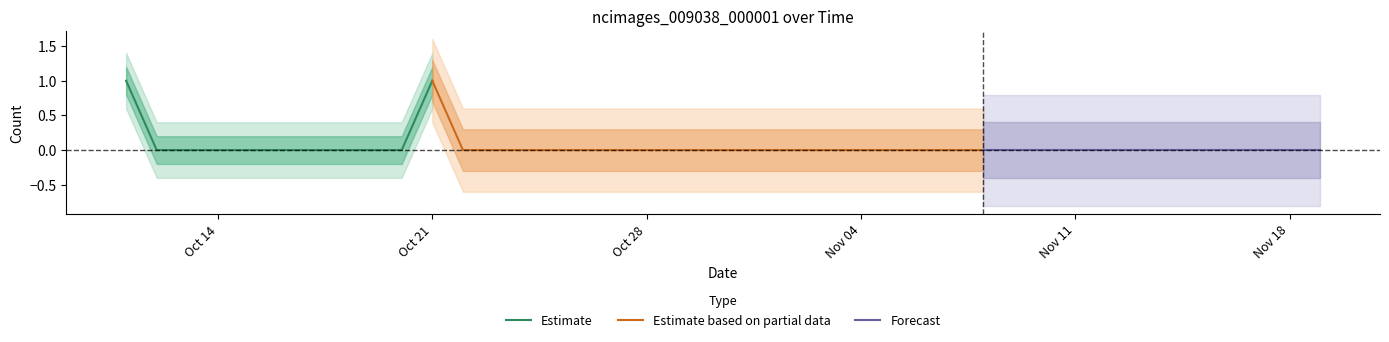

Reading left to right, list all the values displayed in this chart.

1	0	0	0	0	0	0	0	0	0	1	0	0	0	0	0	0	0	0	0	0	0	0	0	0	0	0	0	0	0	0	0	0	0	0	0	0	0	0	0